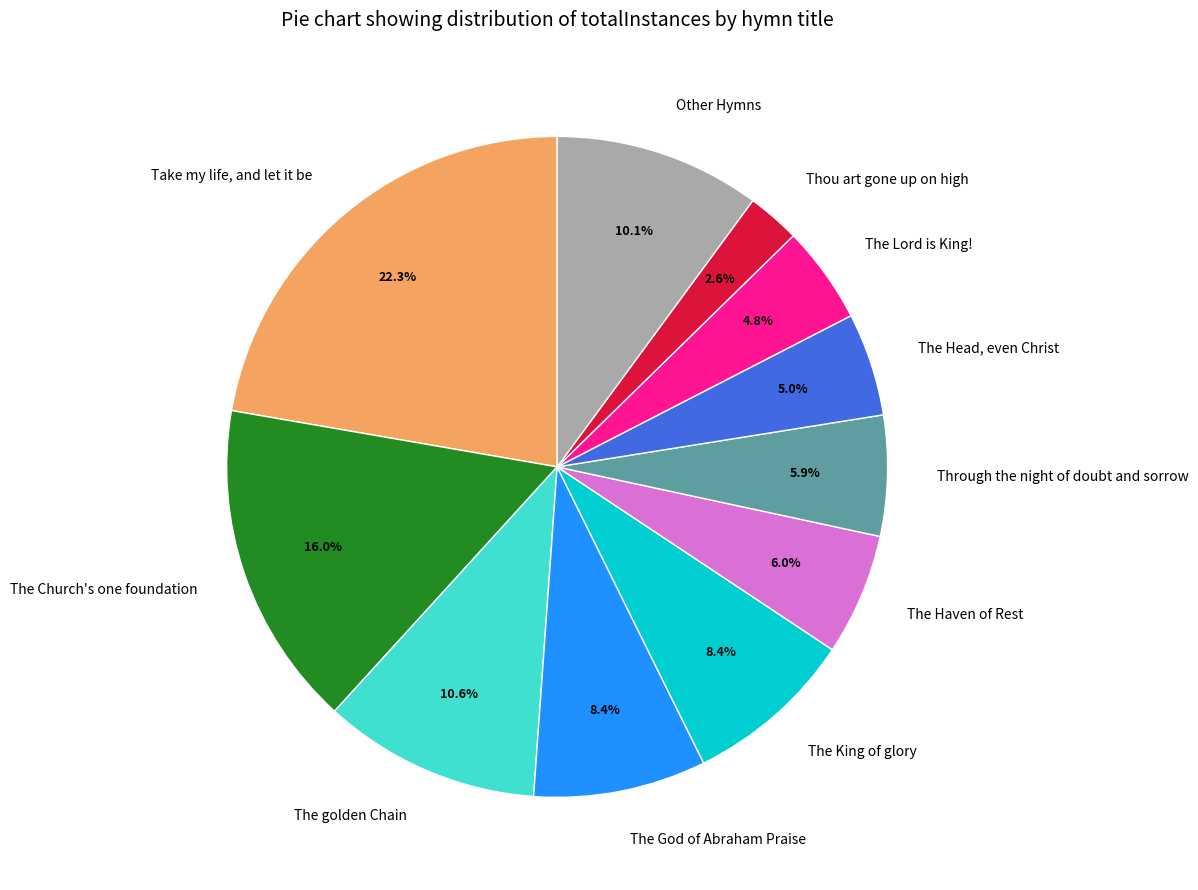

Which slice is the largest?

Take my life, and let it be